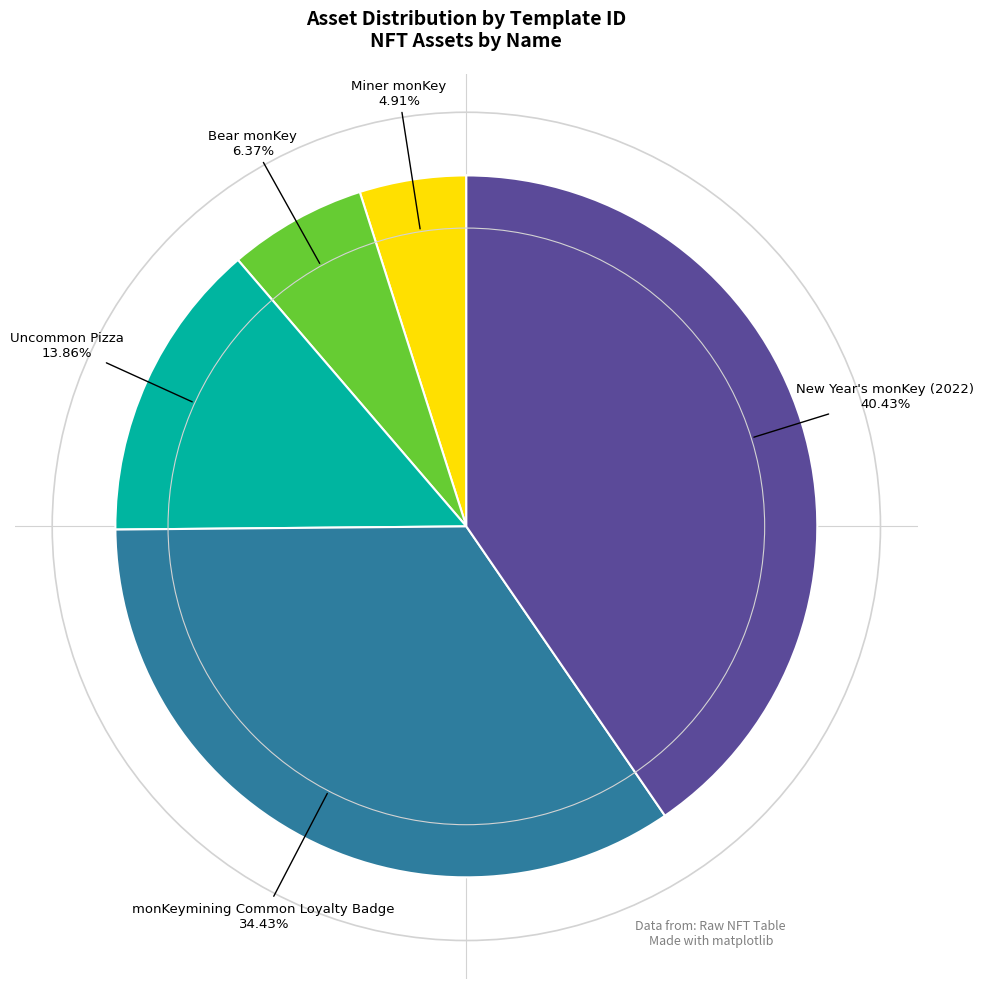

Between Bear monKey and New Year's monKey (2022), which is larger?

New Year's monKey (2022)